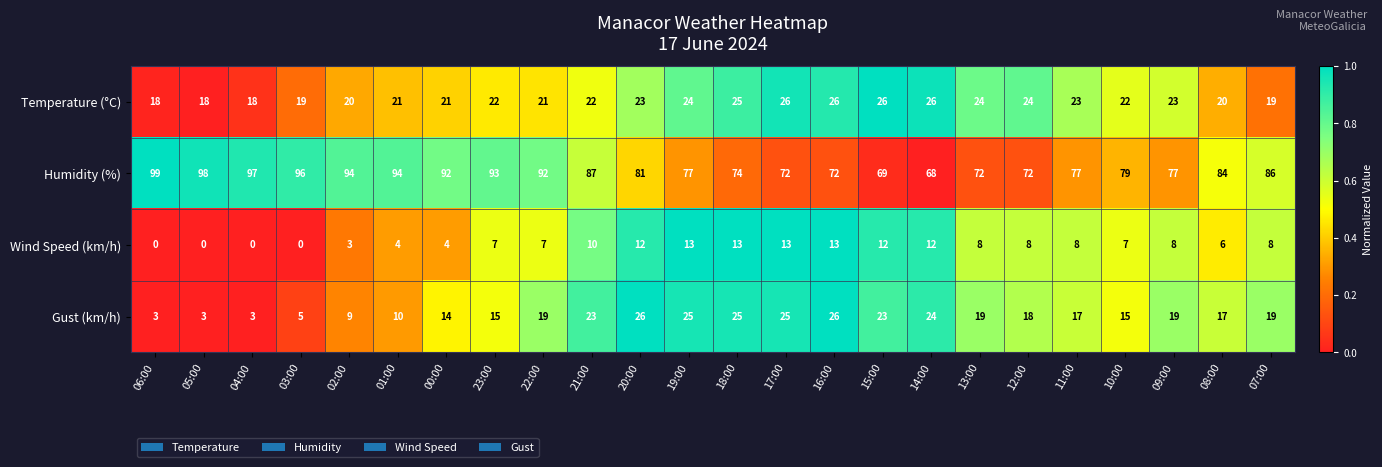

The value of Gust (km/h) at 05:00 is 3. True or false?

True